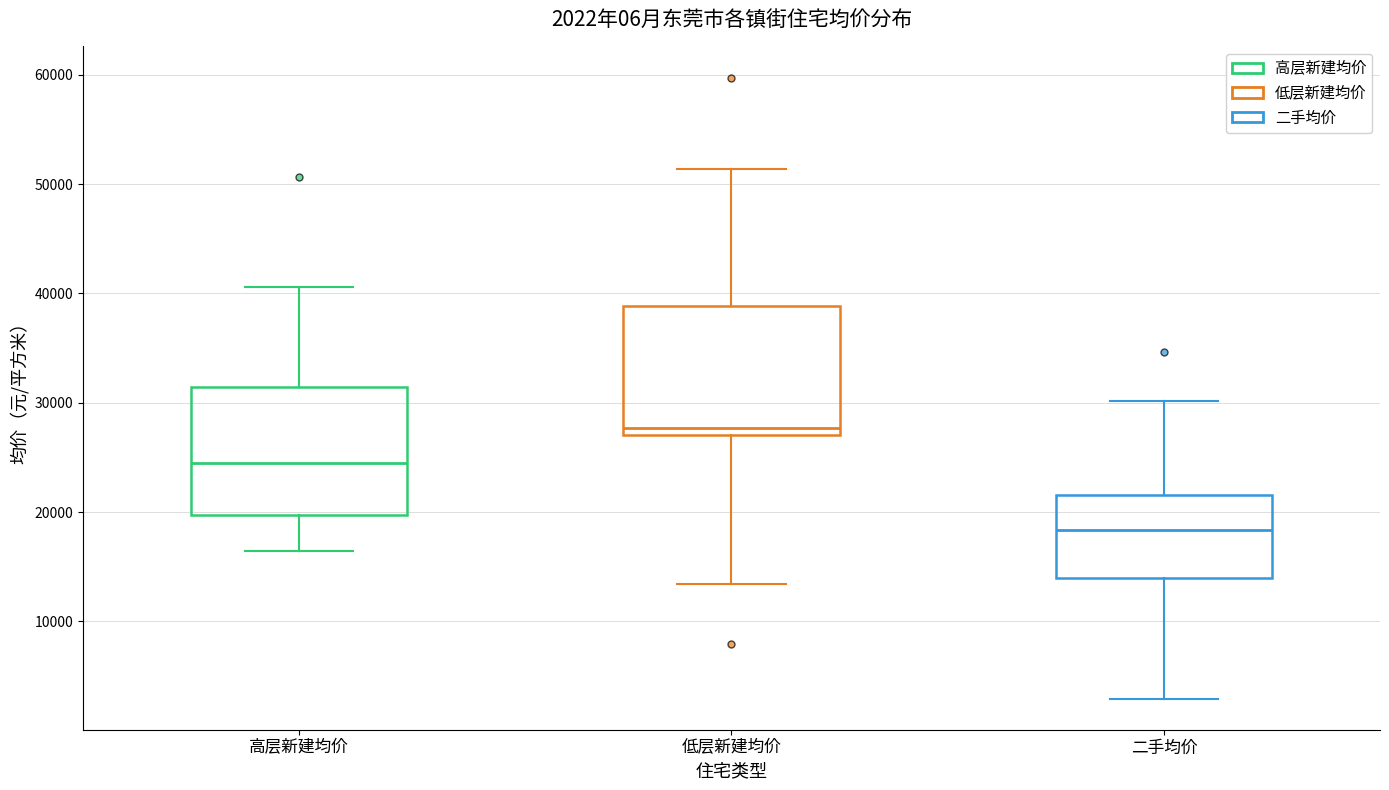

Which box's median line is the lowest?

二手均价